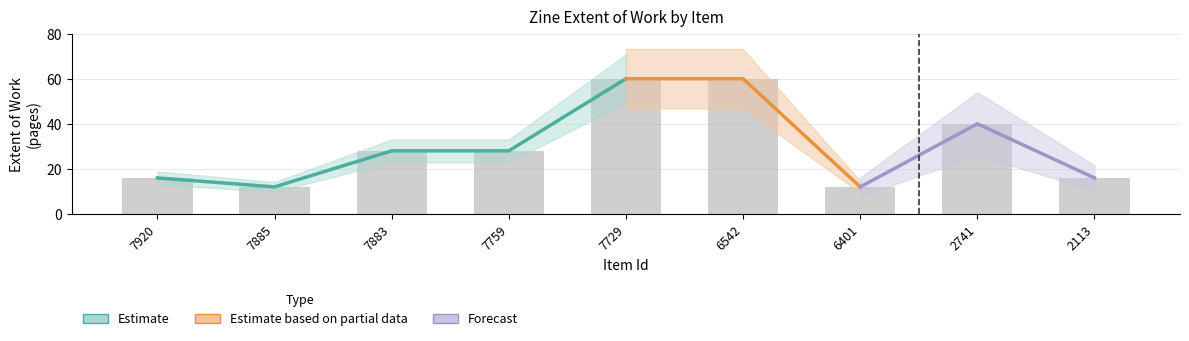

At which category does the chart reach its minimum across all series?

7885